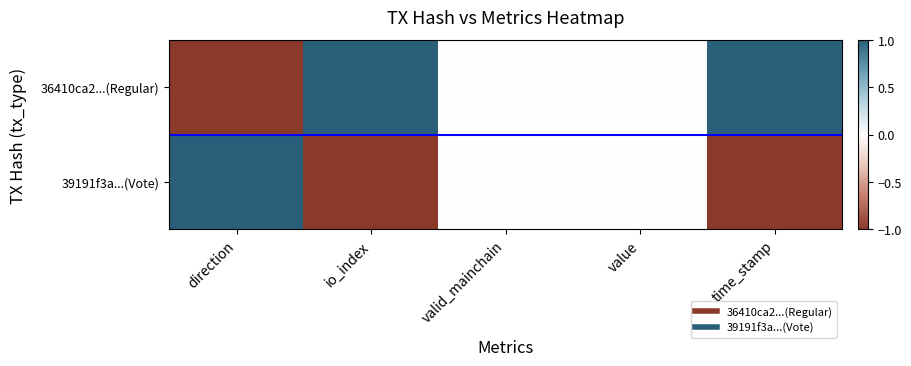

At which category is the sum across all series the highest?

direction